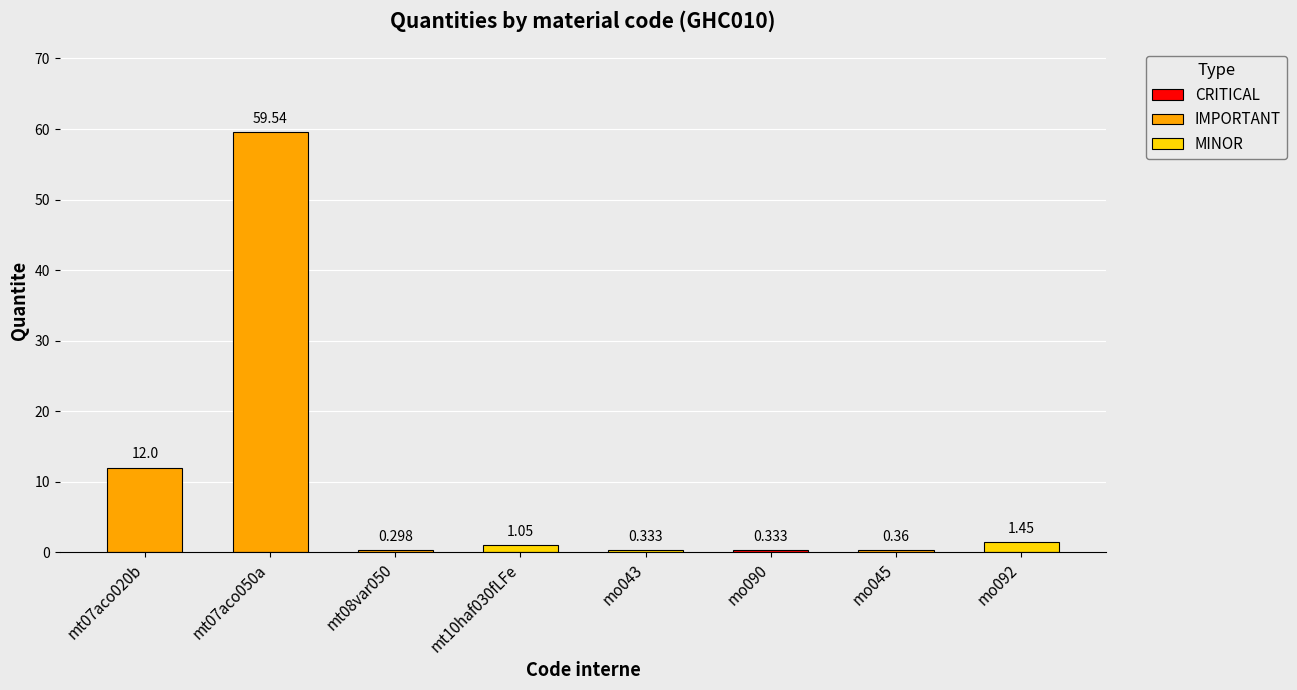

List the labels in order of value, smallest first.

mt08var050, mo043, mo090, mo045, mt10haf030fLFe, mo092, mt07aco020b, mt07aco050a